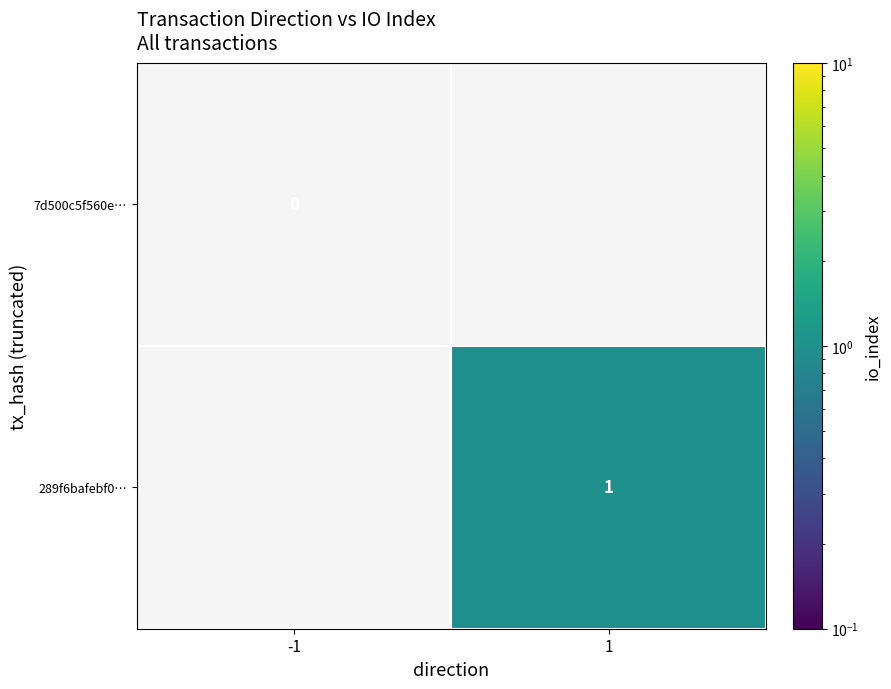

The 289f6bafebf0… series shows 2 at 1. True or false?

False